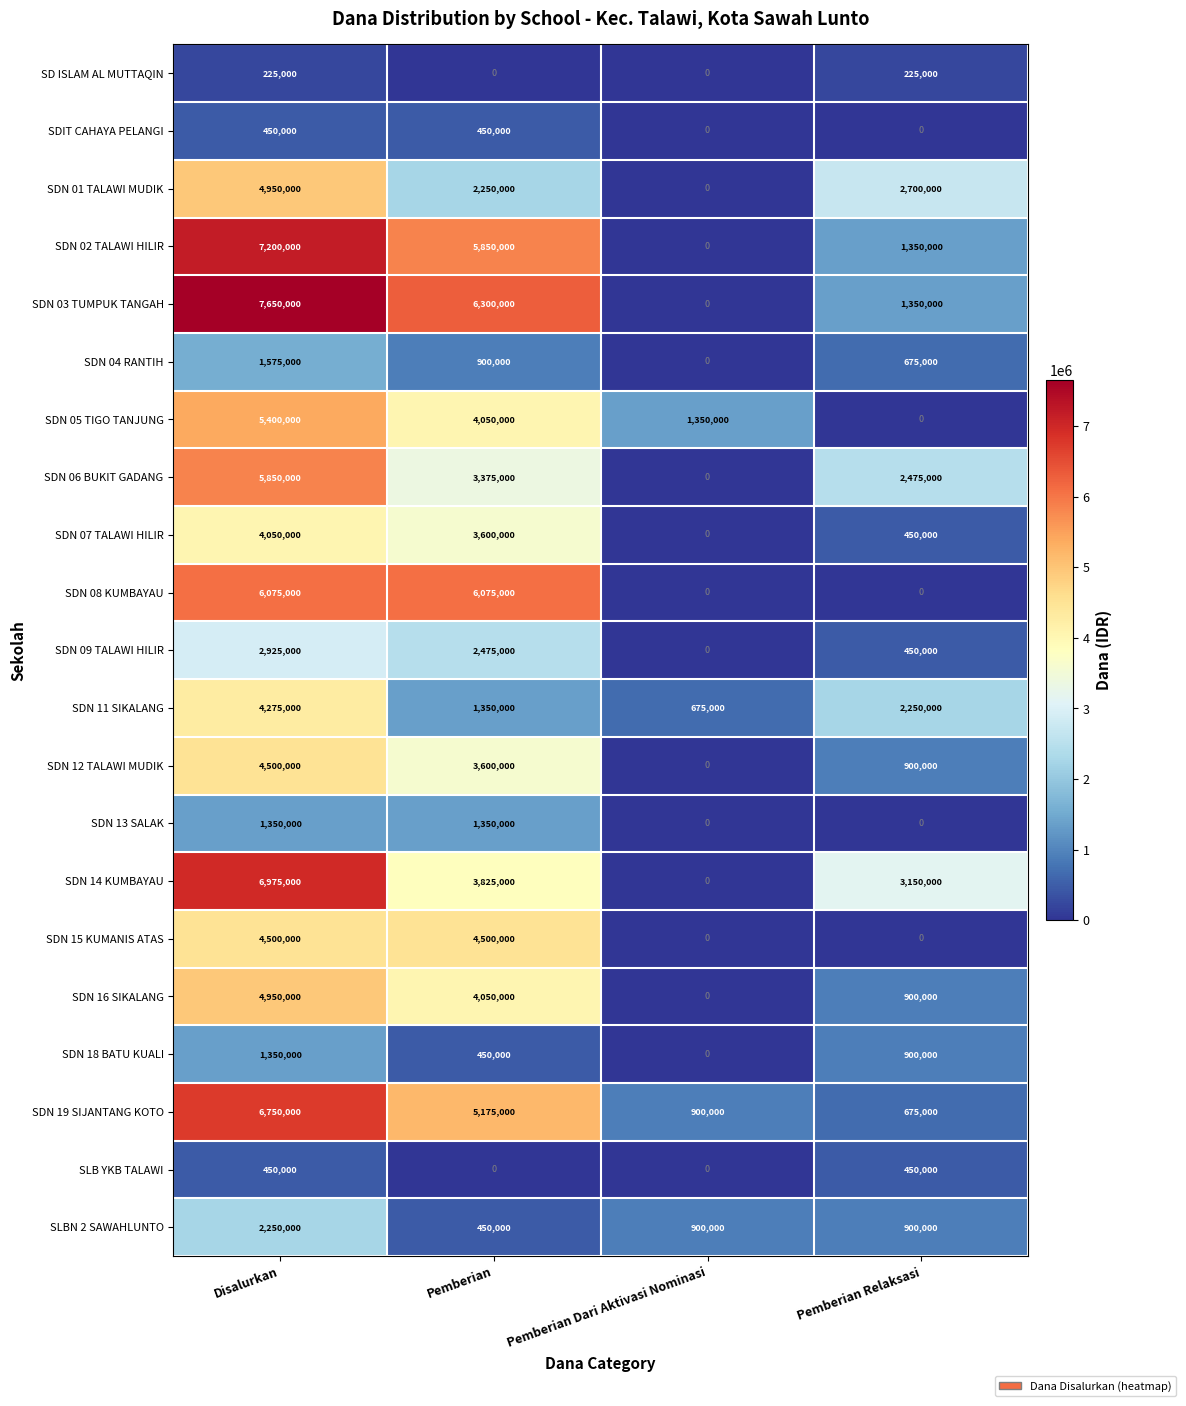

What is the total value across all series at Pemberian Dari Aktivasi Nominasi?

3825000